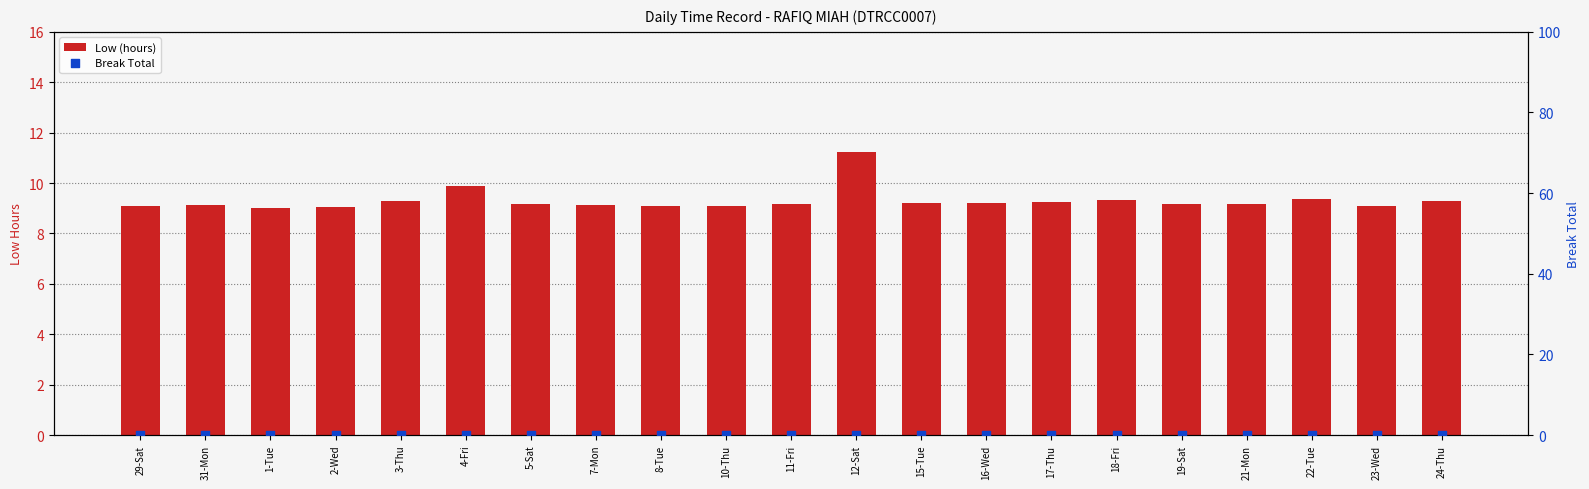

At which category is the sum across all series the highest?

12-Sat